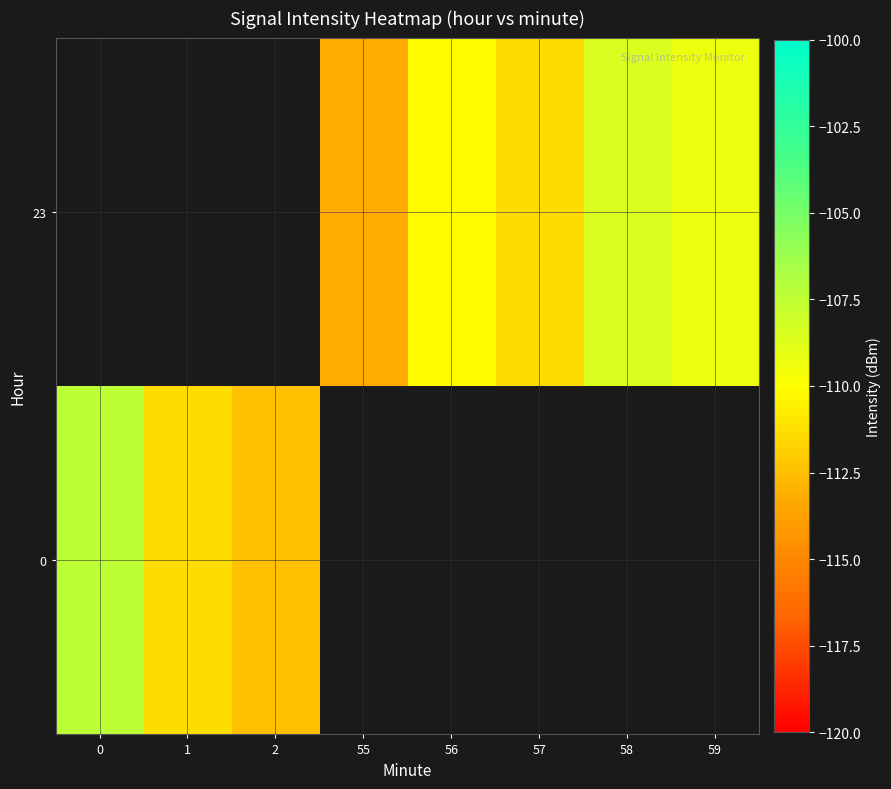

What is the greatest value displayed?

-107.4